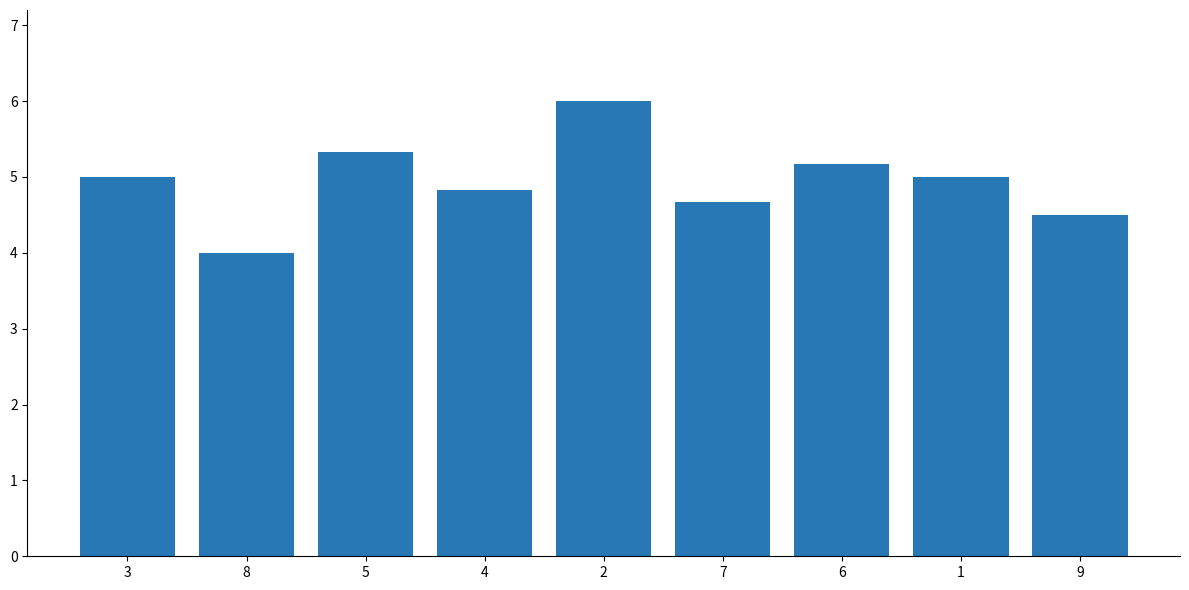

Reading left to right, what are all the values shown in this chart?

5.0	4.0	5.3	4.8	6.0	4.7	5.2	5.0	4.5